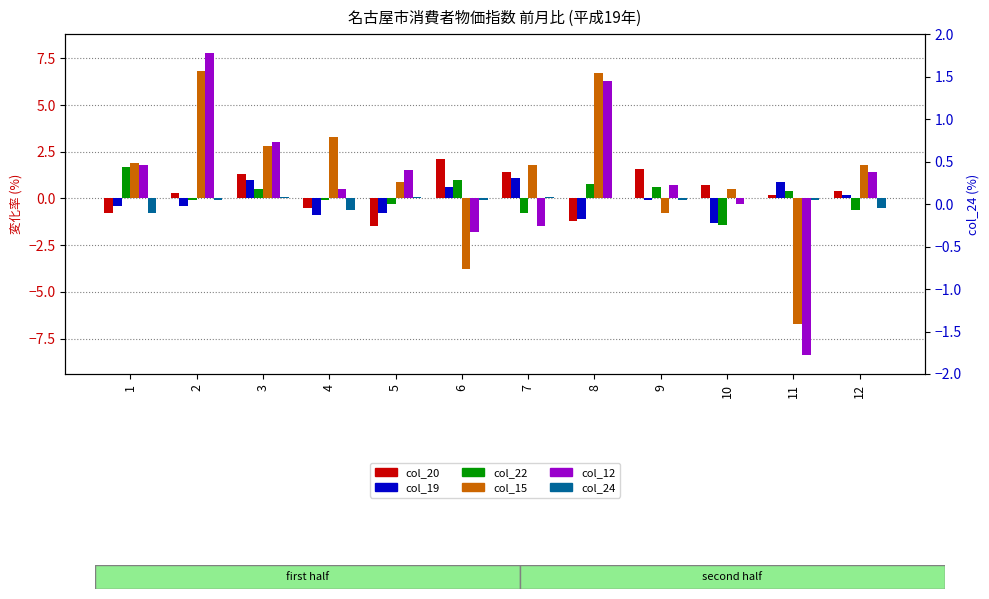

What is the value of the col_19 bar at the 8th from the left?

-1.1